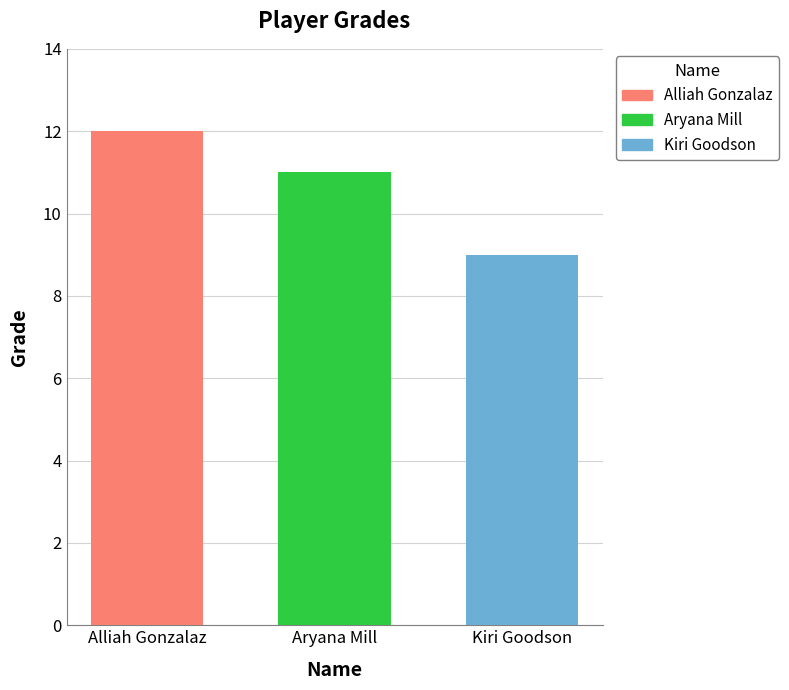

Rank the series by their maximum value, from highest to lowest.

Alliah Gonzalaz, Aryana Mill, Kiri Goodson